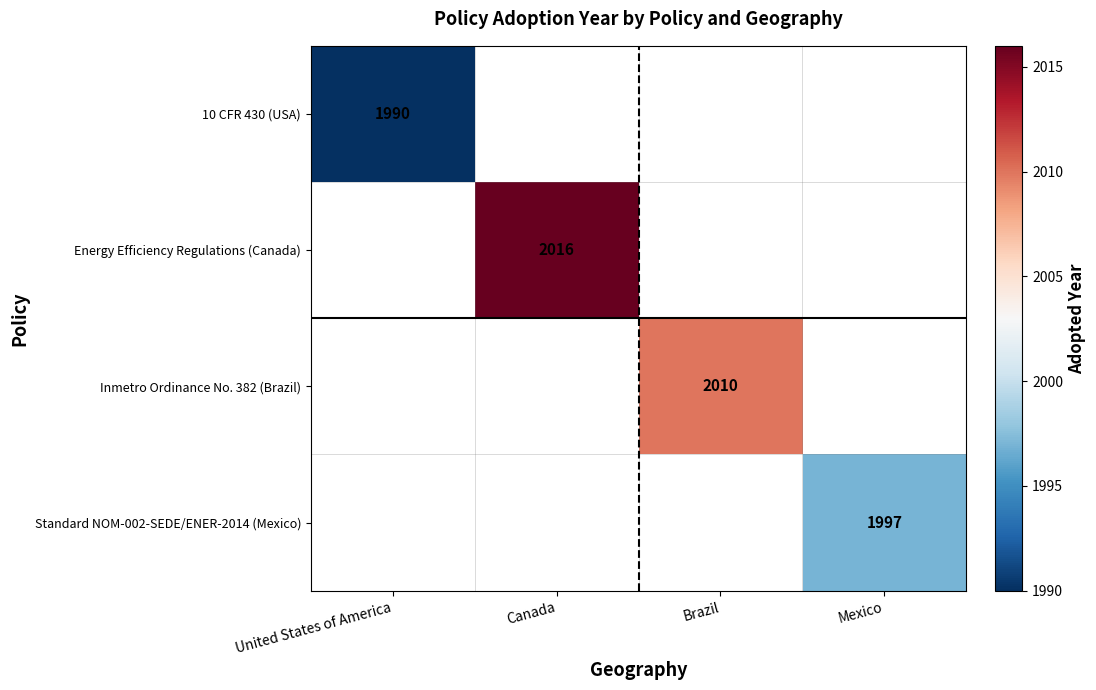

At which category does the chart reach its peak across all series?

Canada